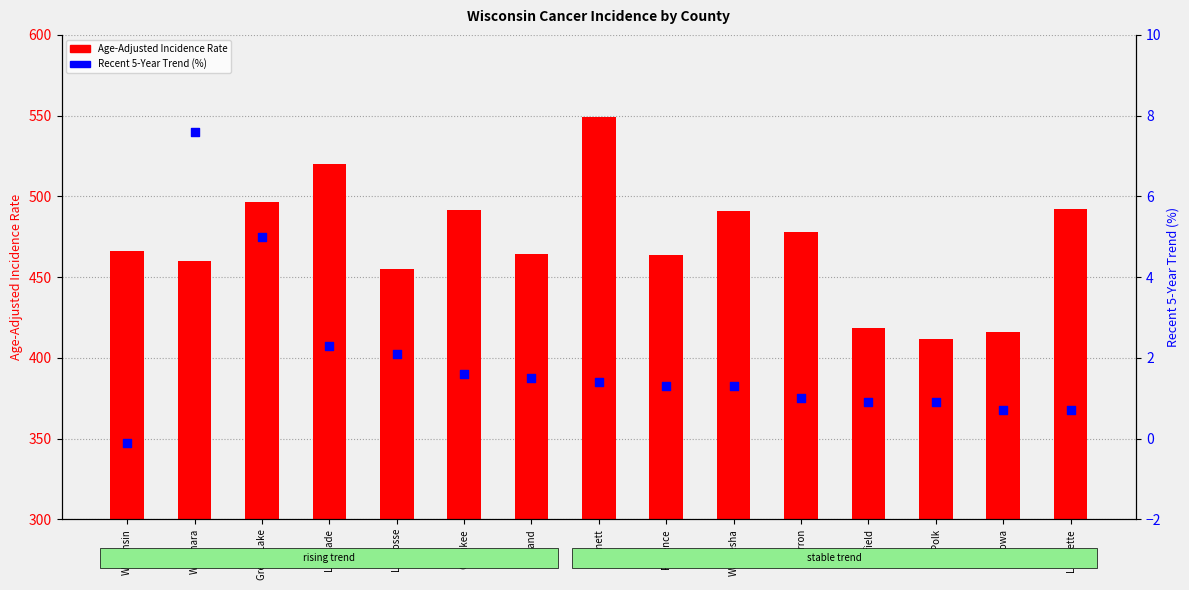

At how many categories does at least one series exceed 137?

15